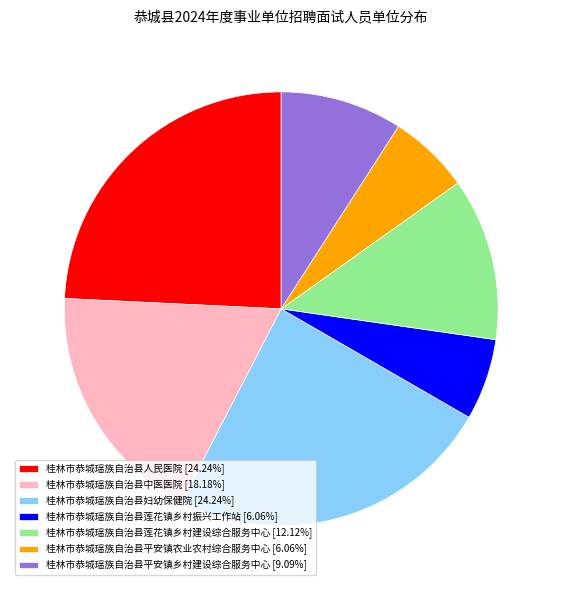

Combined, do 桂林市恭城瑶族自治县妇幼保健院 [24.24%] and 桂林市恭城瑶族自治县中医医院 [18.18%] account for over 50%?

No